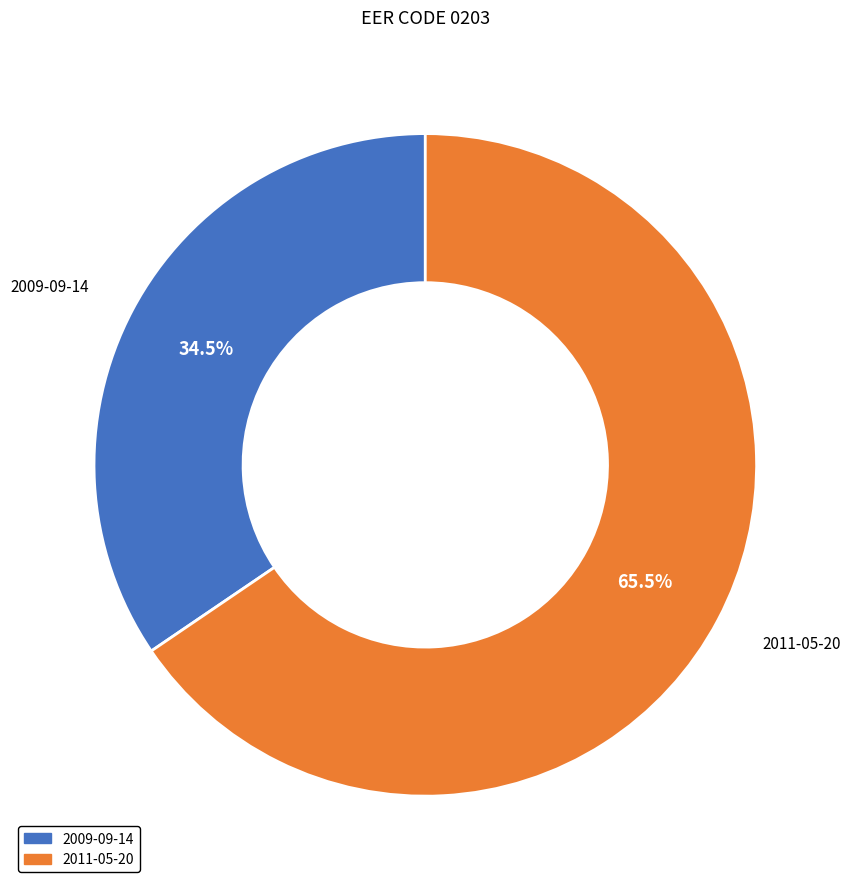

How many segments does this pie chart have?

2